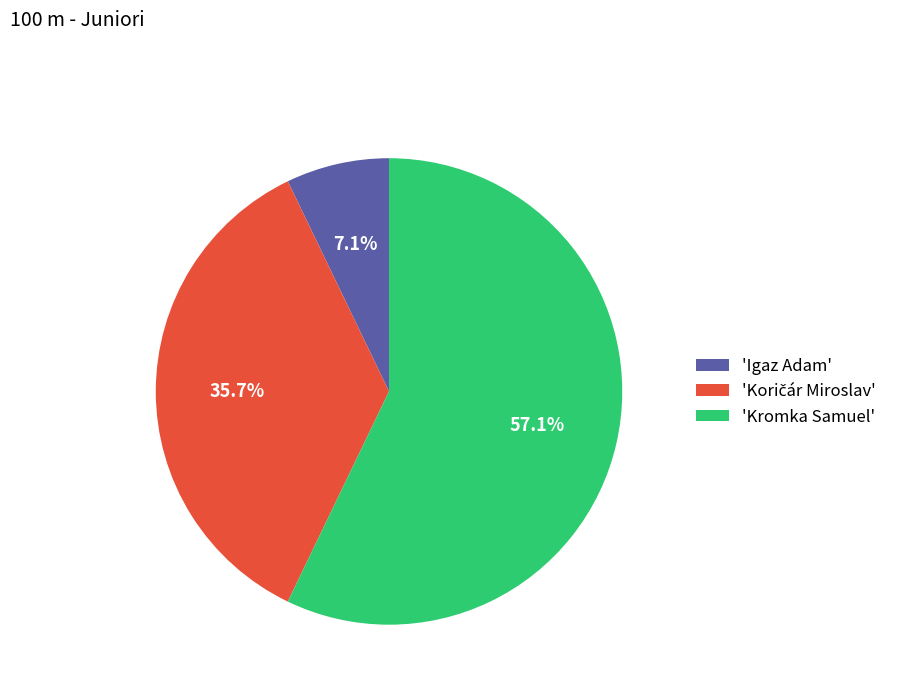

What is the total percentage of 'Kromka Samuel' and 'Igaz Adam'?

64.3%